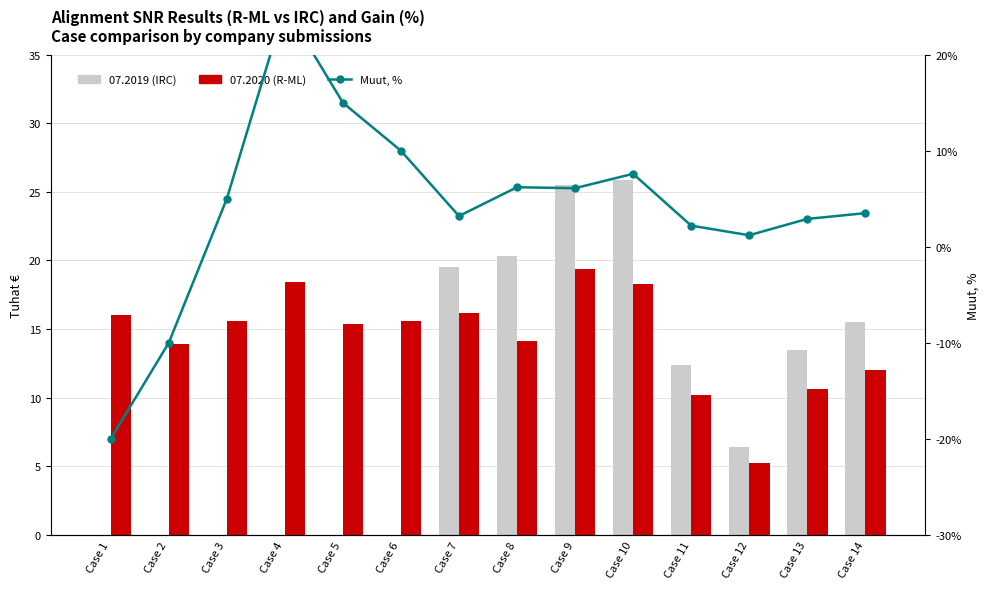

What is the value of the 07.2019 (IRC) bar at the 11th from the left?

12.4